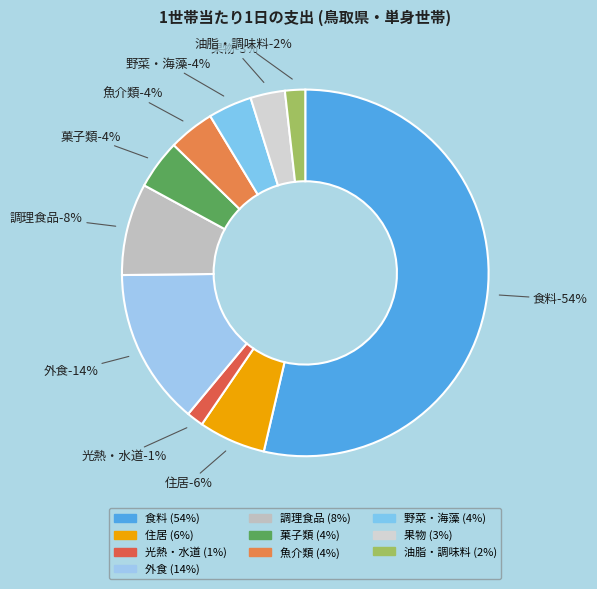

To the nearest percent, what percentage of the pie is 果物?

3%